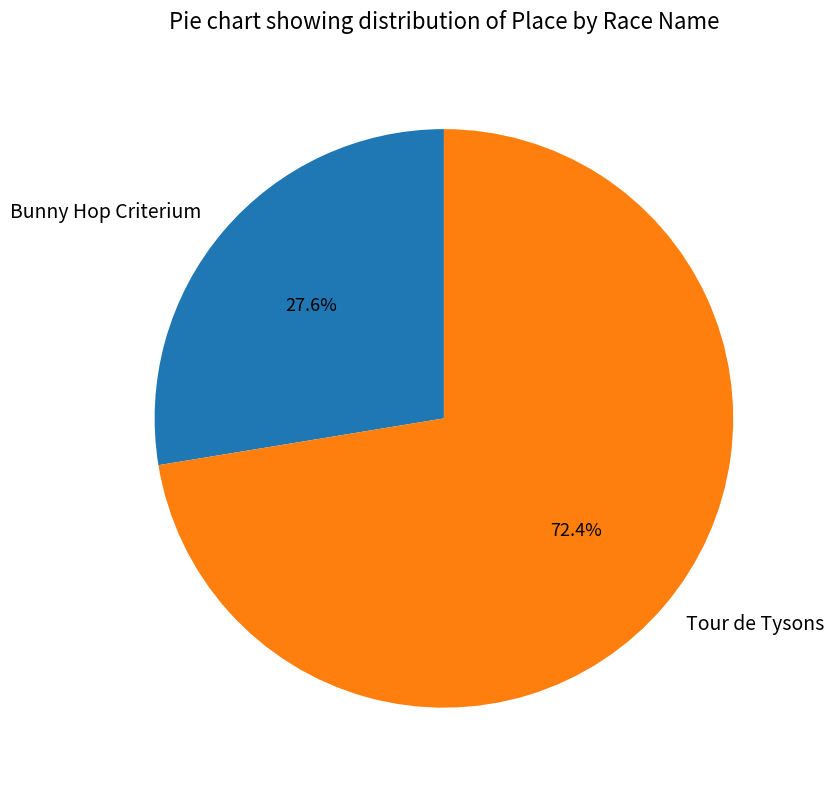

What percentage is the Bunny Hop Criterium slice, to the nearest percent?

28%